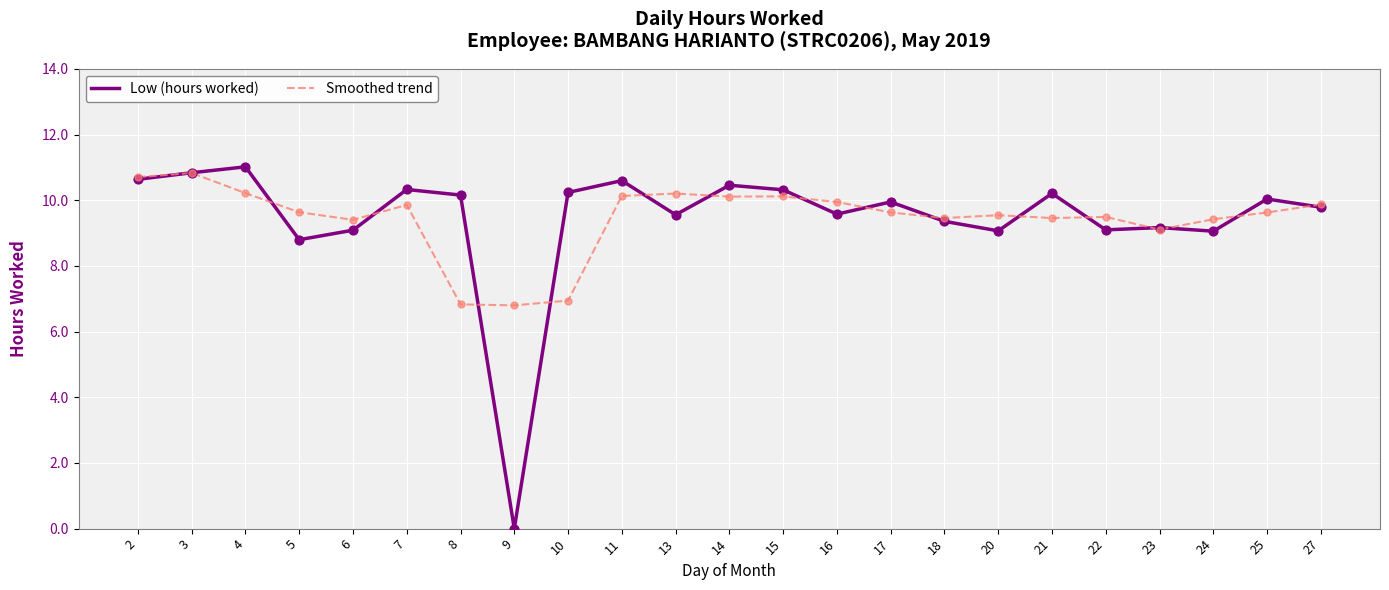

At how many categories does at least one series exceed 0?

23